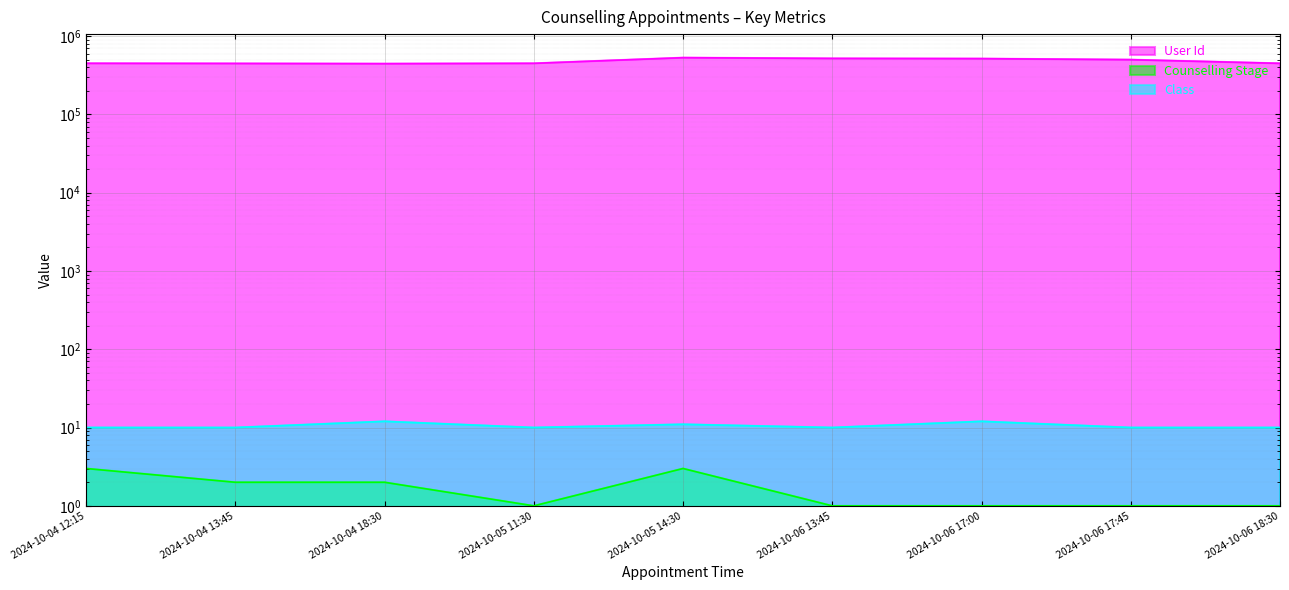

What is the difference between the highest and lowest values at 2024-10-05 11:30?

449305